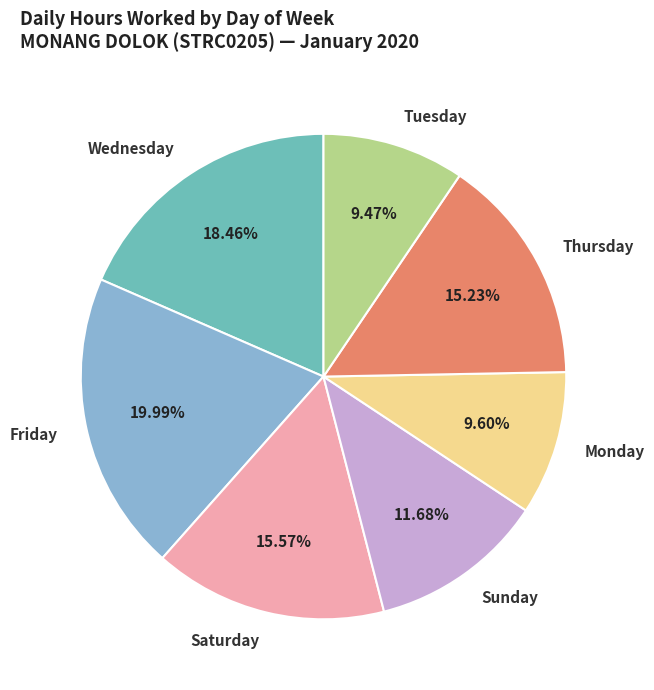

Do Friday and Wednesday together represent more than half of the pie?

No